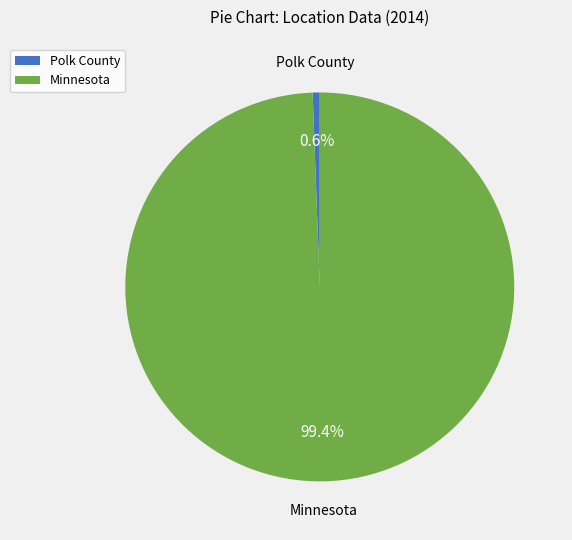

How many slices are in this pie chart?

2